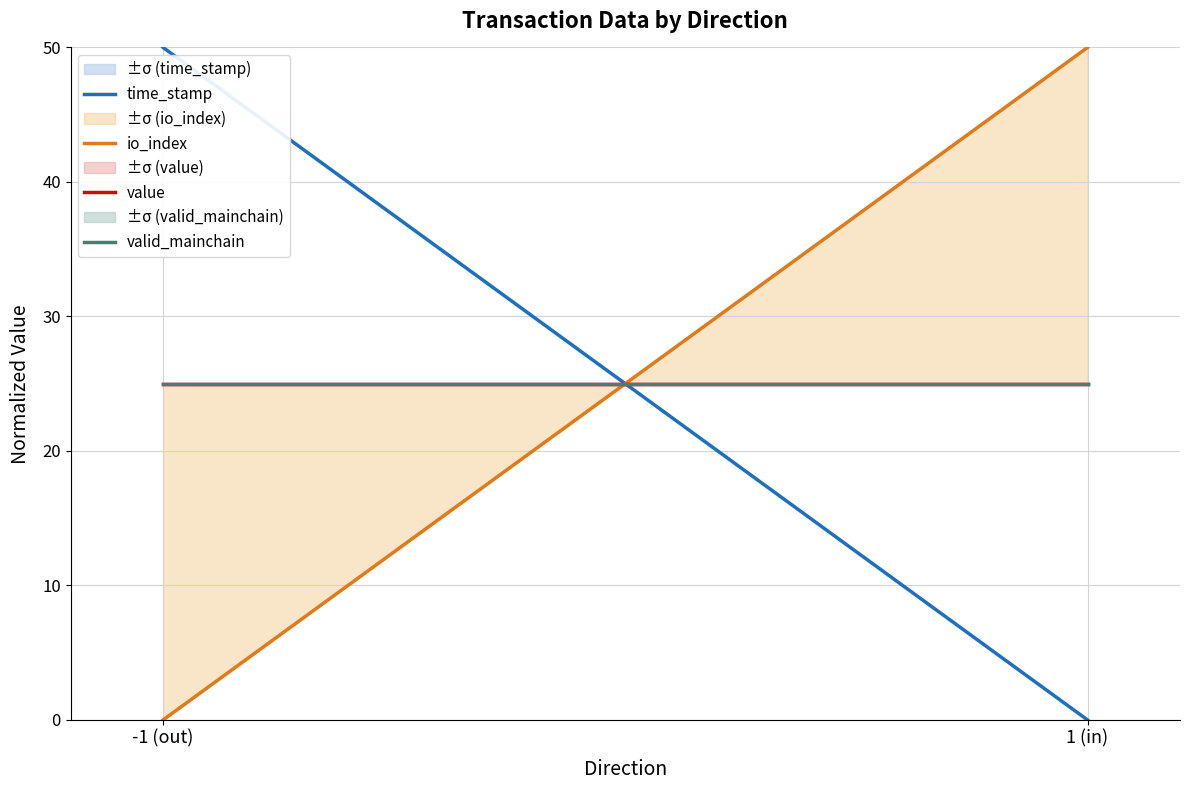

Rank the series at 1 (in) from lowest to highest value.

time_stamp, value, valid_mainchain, io_index